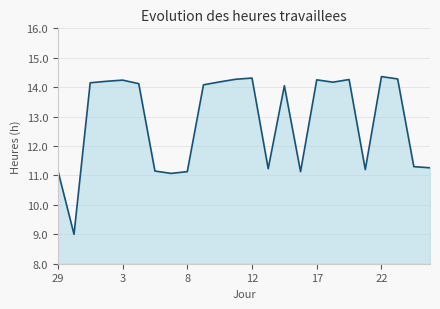

What is the minimum value shown in the chart?

9.0